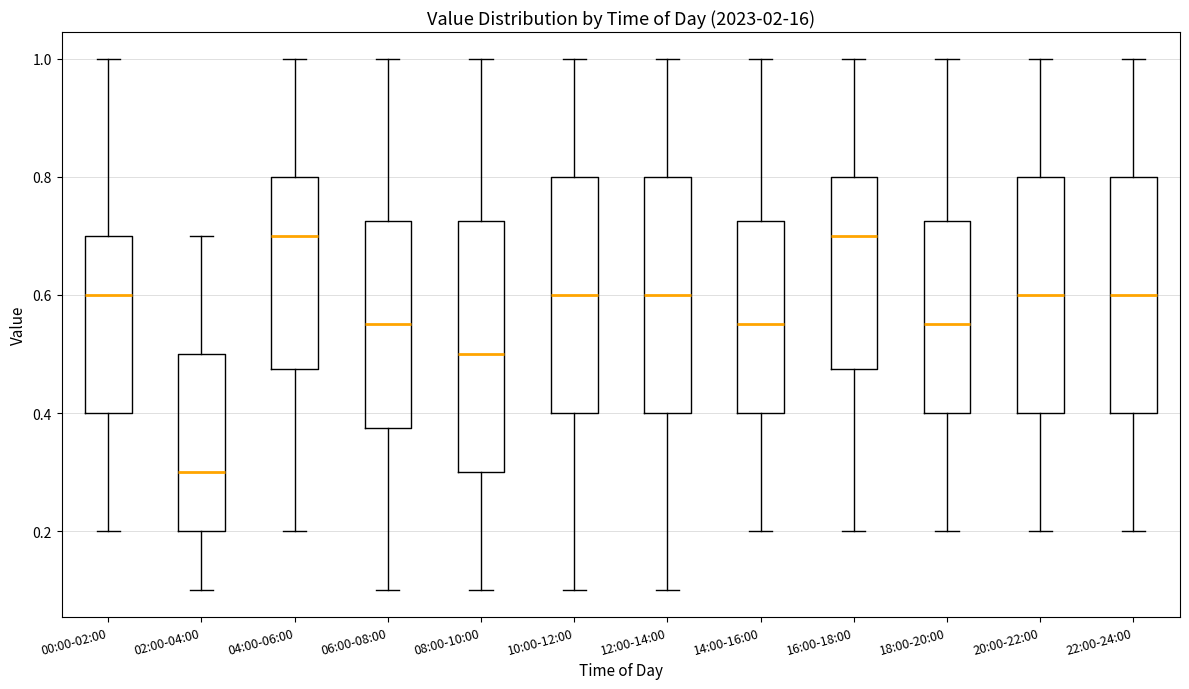

Reading left to right, read every box against the y-axis: the position of its median line, the range the box covers, and the ends of its whiskers. The values are not printed on the chart, so give them approximately, as read against the axis.

00:00-02:00: median 0.60, box 0.40 to 0.70, whiskers 0.20 to 1.00
02:00-04:00: median 0.30, box 0.20 to 0.50, whiskers 0.10 to 0.70
04:00-06:00: median 0.70, box 0.48 to 0.80, whiskers 0.20 to 1.00
06:00-08:00: median 0.56, box 0.38 to 0.72, whiskers 0.10 to 1.00
08:00-10:00: median 0.50, box 0.30 to 0.72, whiskers 0.10 to 1.00
10:00-12:00: median 0.60, box 0.40 to 0.80, whiskers 0.10 to 1.00
12:00-14:00: median 0.60, box 0.40 to 0.80, whiskers 0.10 to 1.00
14:00-16:00: median 0.56, box 0.40 to 0.72, whiskers 0.20 to 1.00
16:00-18:00: median 0.70, box 0.48 to 0.80, whiskers 0.20 to 1.00
18:00-20:00: median 0.56, box 0.40 to 0.72, whiskers 0.20 to 1.00
20:00-22:00: median 0.60, box 0.40 to 0.80, whiskers 0.20 to 1.00
22:00-24:00: median 0.60, box 0.40 to 0.80, whiskers 0.20 to 1.00